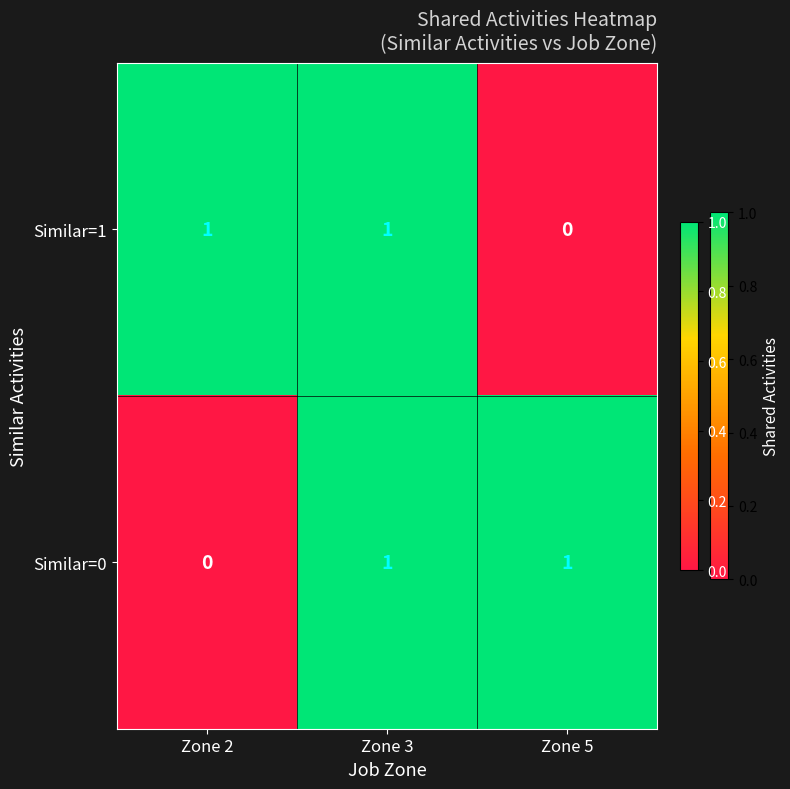

Rank the series at Zone 5 from highest to lowest value.

Similar=0, Similar=1